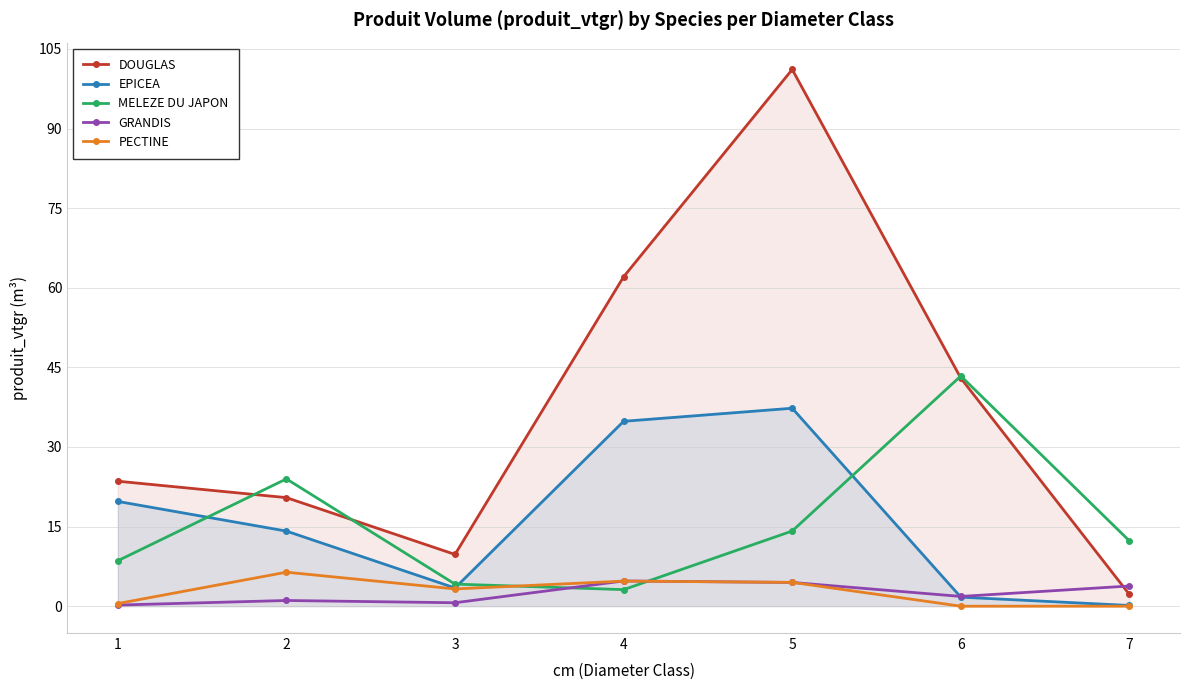

What is the maximum value for EPICEA?

37.3